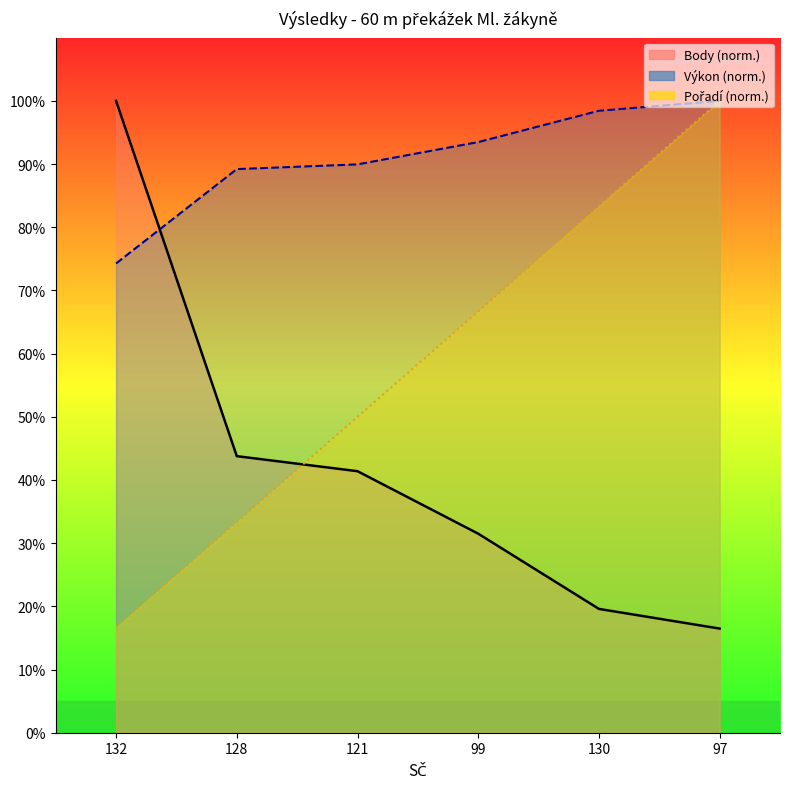

True or false: Pořadí has a value of 50.0 at 121.

True